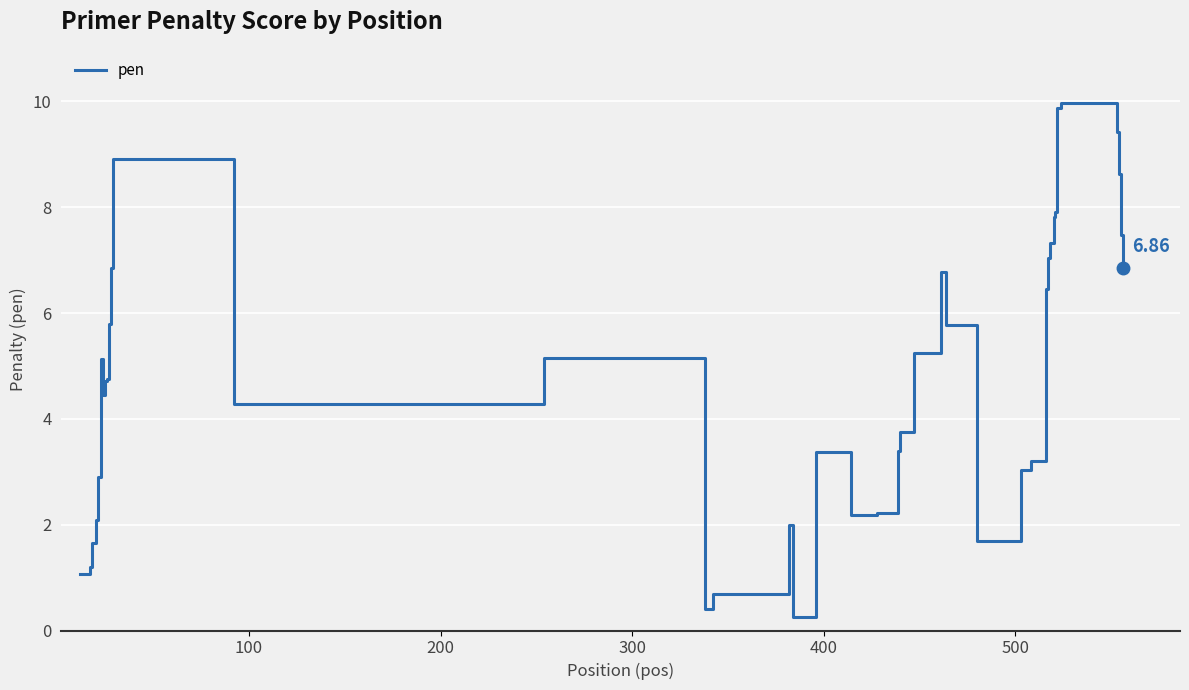

What is the difference between the maximum and minimum values?

9.7